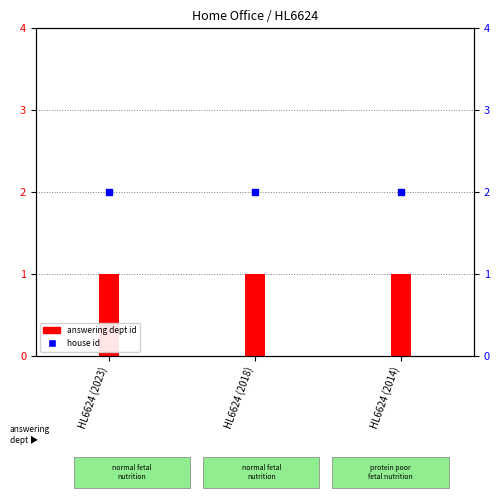

Which series has the largest total across all categories?

house id